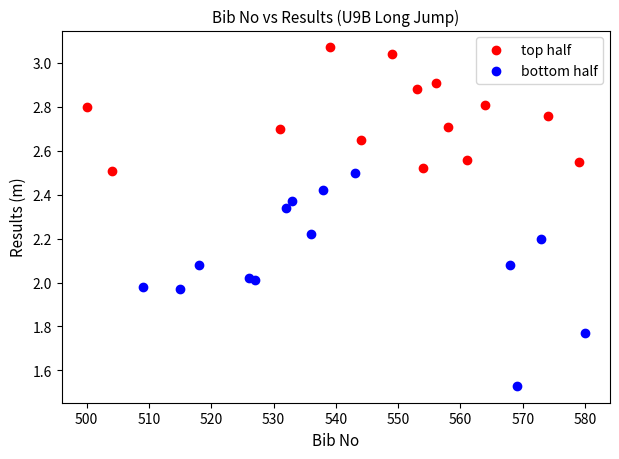

Which series has the widest spread of Y values?

bottom half